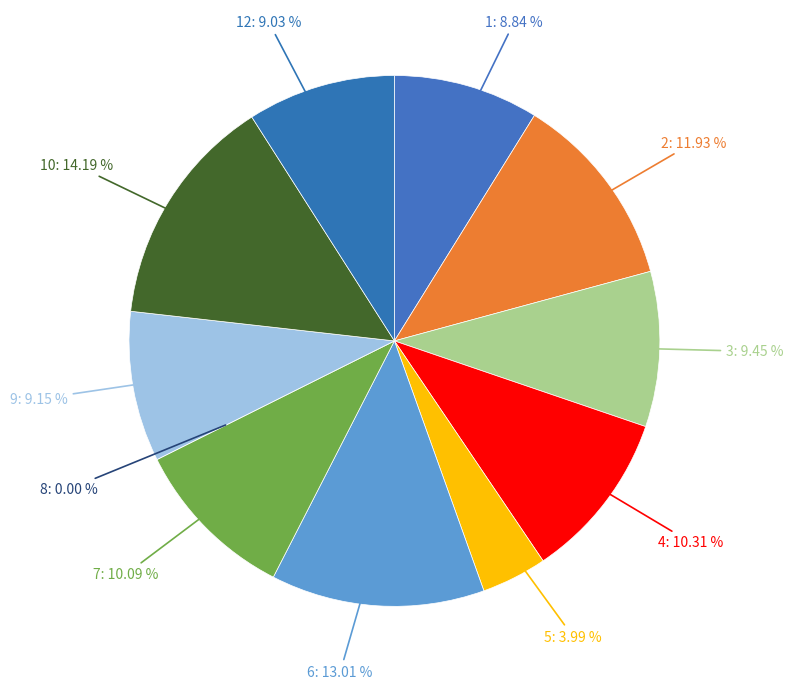

How many segments does this pie chart have?

11